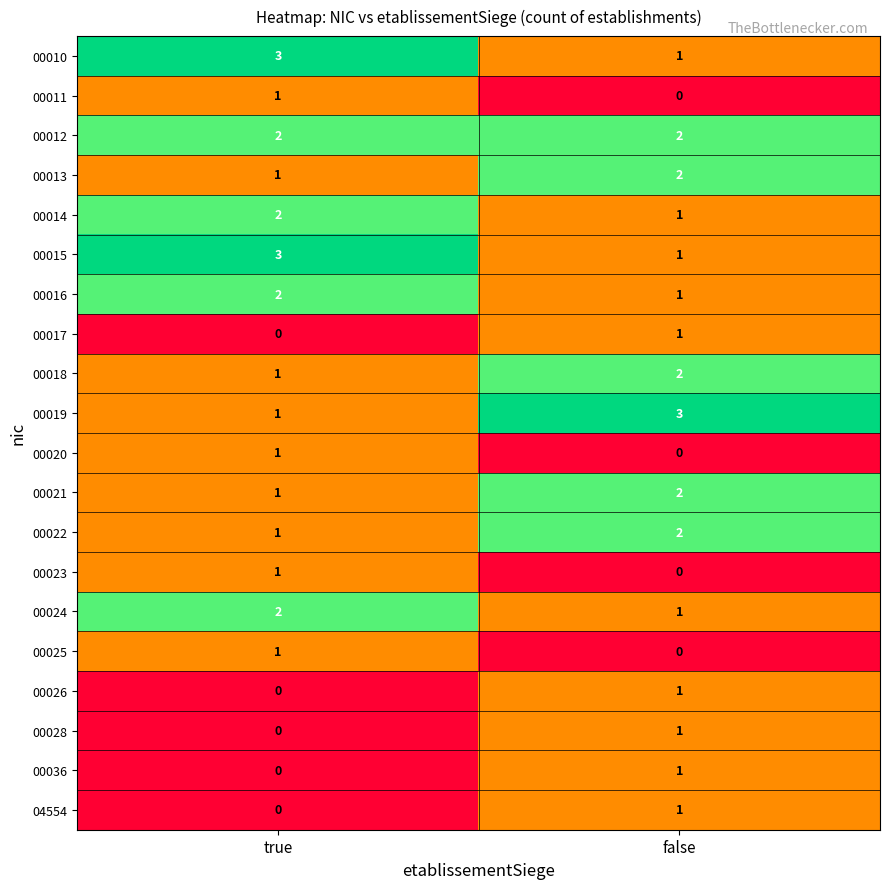

The 00016 series shows 1 at true. True or false?

False